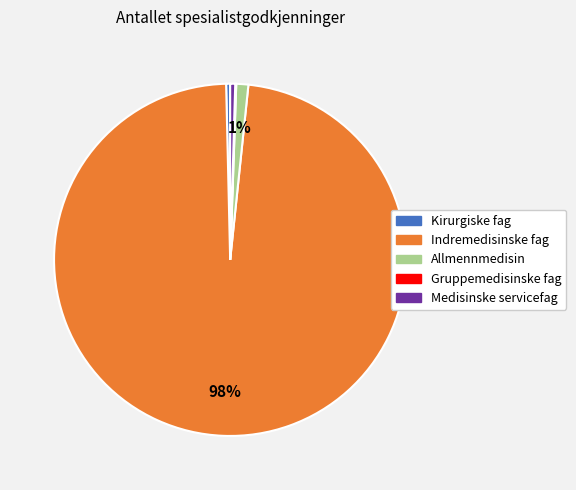

What percentage is the Allmennmedisin slice, to the nearest percent?

1%